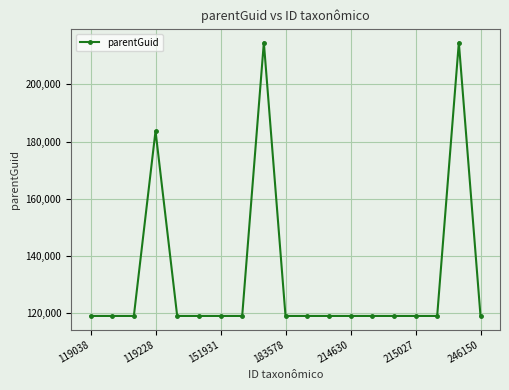

What is the value of the 17th point from the left?

119090